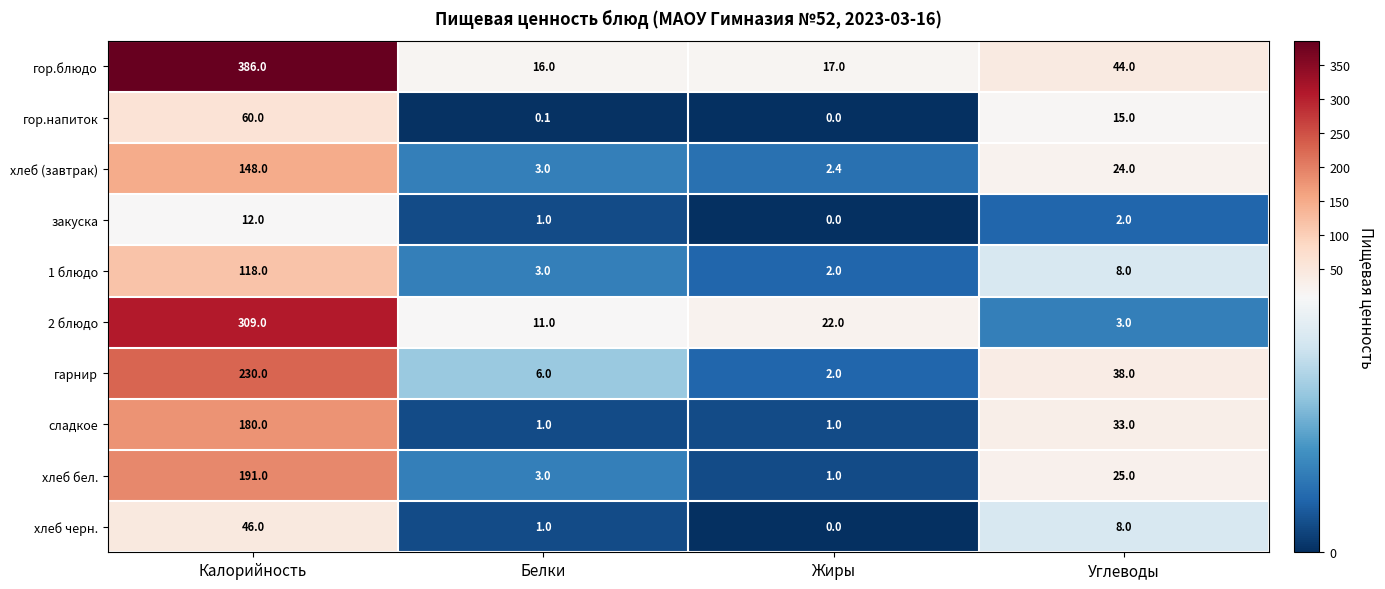

Count the number of data series in this chart.

10